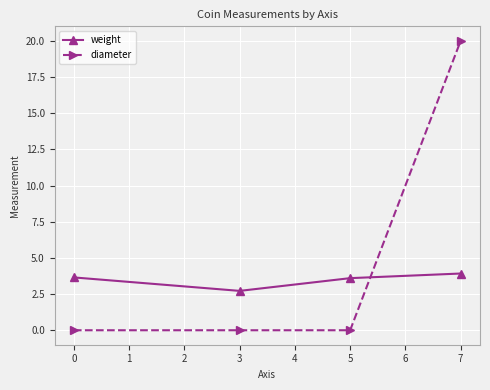

What is the value of the weight point at the 4th from the left?

3.9